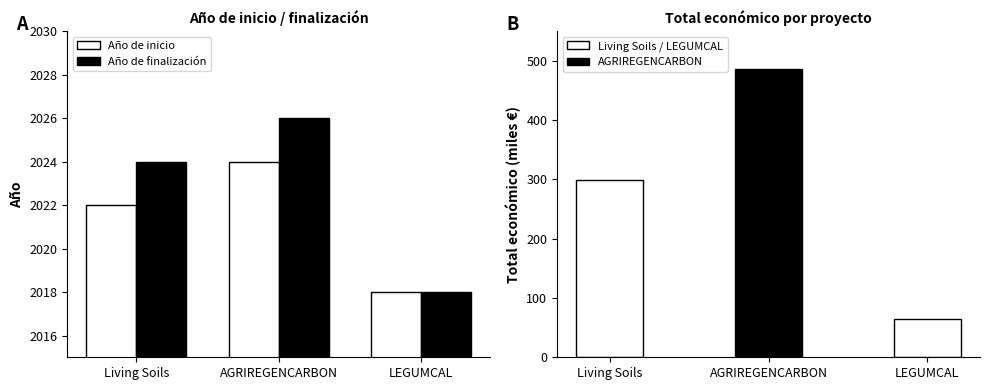

The value of Total económico (miles €) at LEGUMCAL is 39.6. True or false?

False